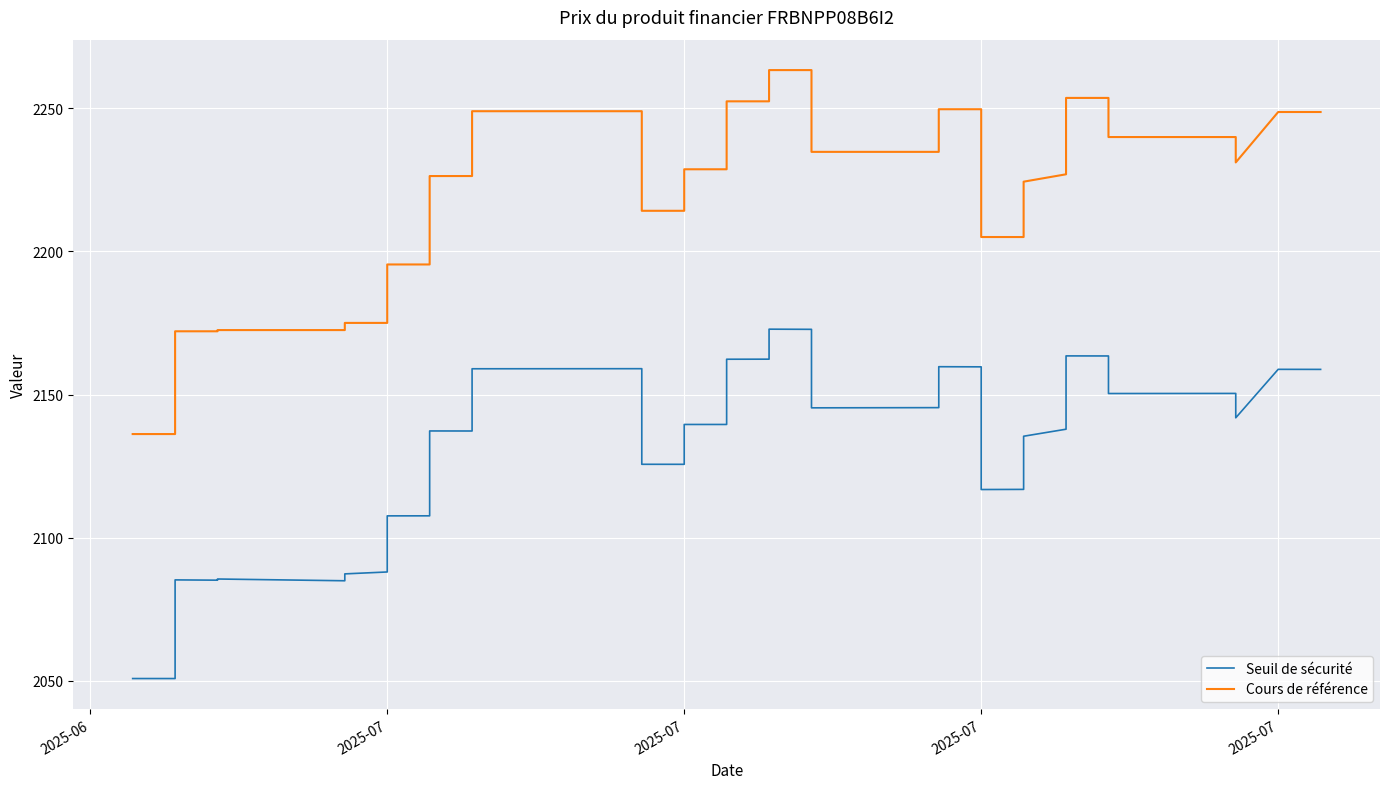

How many lines are shown in the chart?

2